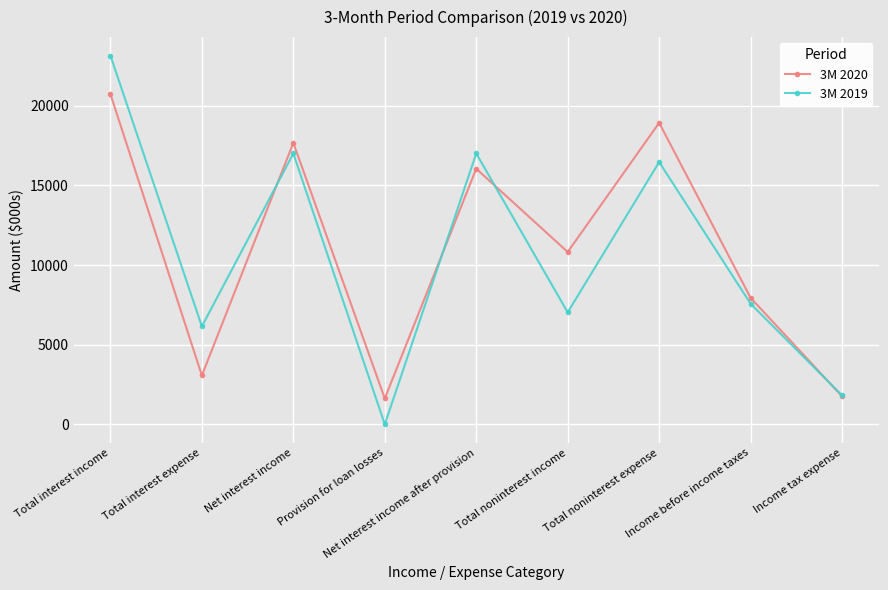

Read the 3M 2020 value at Income tax expense.

1759